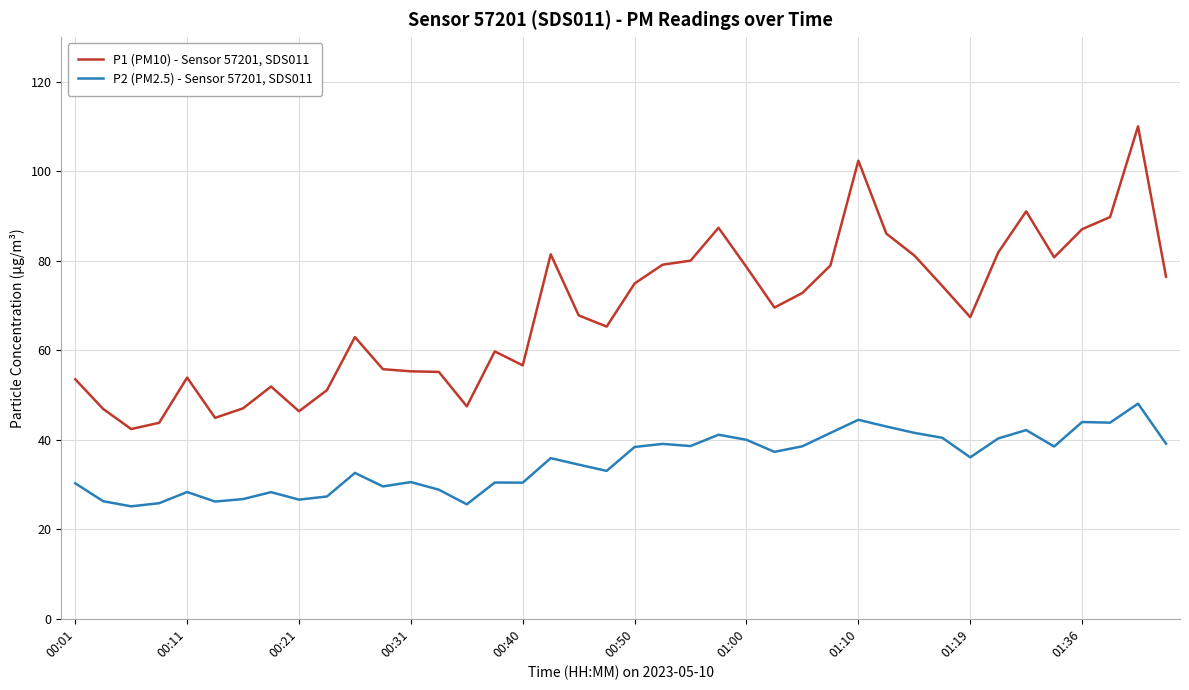

What is the minimum value for P2 (PM2.5) - Sensor 57201, SDS011?

25.1